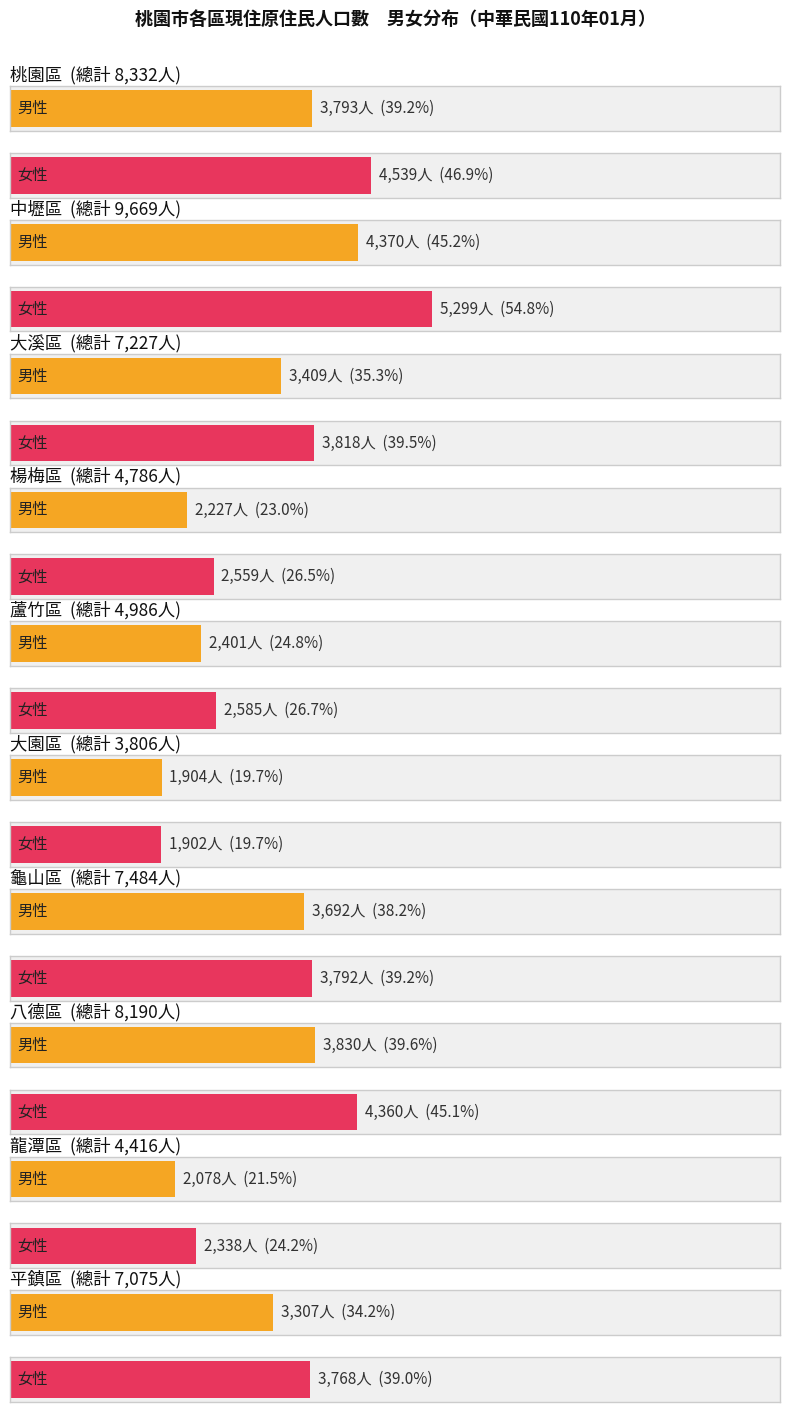

What position from the left is 龍潭區?

9